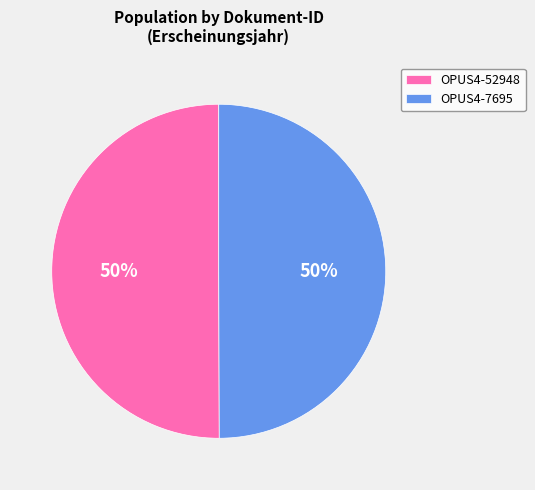

The OPUS4-52948 slice represents 45% of the pie. True or false?

False